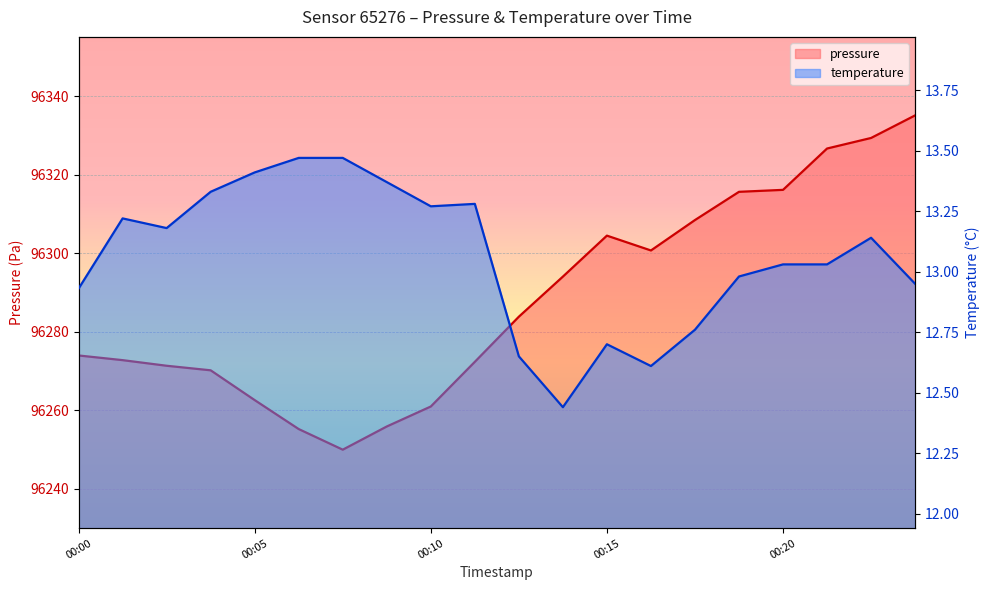

What is the difference between the maximum and second lowest values in the temperature series?

0.9